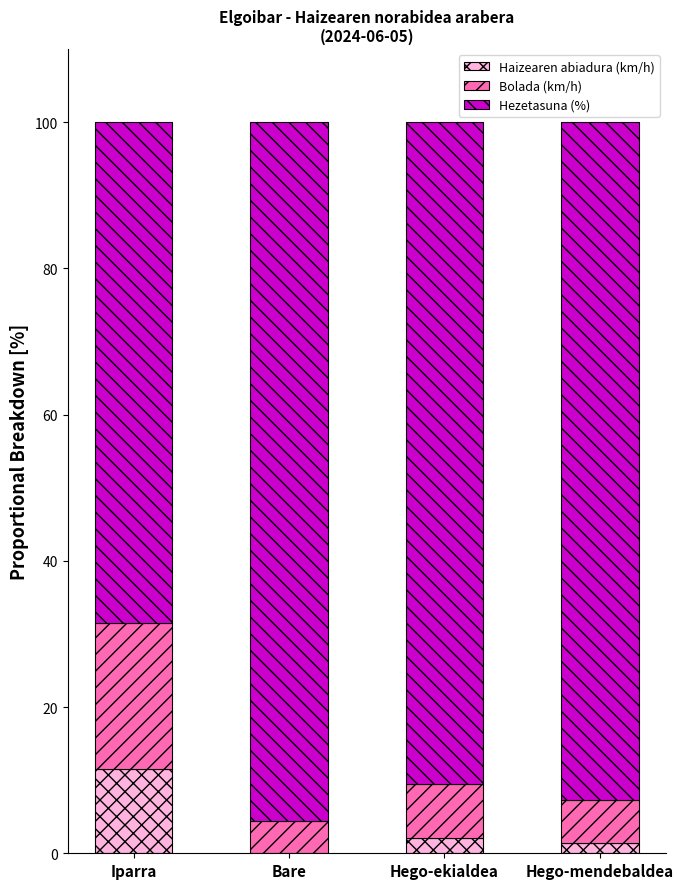

What is the sum of all Haizearen abiadura (km/h) values?

15.0